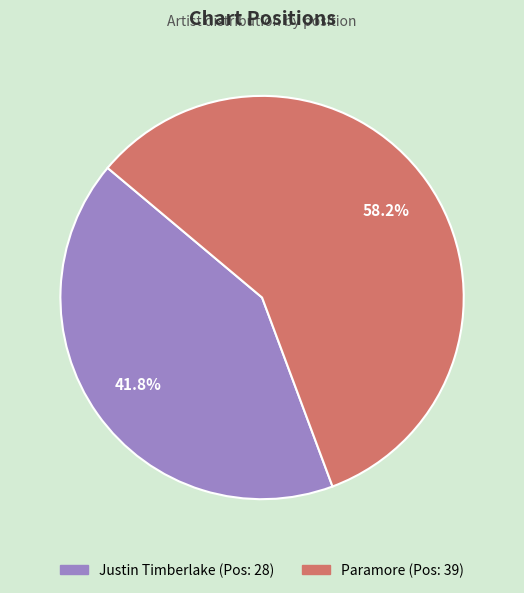

Is Justin Timberlake the majority of the pie?

No